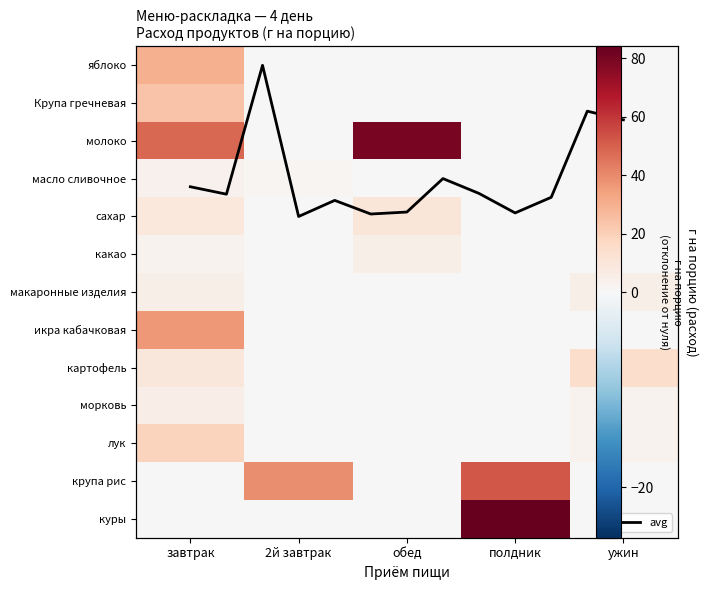

Reading left to right, list all the values displayed in this chart.

яблоко: 36.6	0.0	0.0	0.0	0.0
Крупа гречневая: 30.0	0.0	0.0	0.0	0.0
молоко: 48.0	0.0	80.0	0.0	0.0
масло сливочное: 3.6	1.8	0.0	0.0	0.6
сахар: 9.0	0.0	10.0	0.0	0.0
какао: 3.0	0.0	5.0	0.0	0.0
макаронные изделия: 4.8	0.0	0.0	0.0	4.8
икра кабачковая: 24.0	0.0	0.0	0.0	0.0
картофель: 9.6	0.0	0.0	0.0	15.0
морковь: 5.9	0.0	0.0	0.0	3.0
лук: 18.6	0.0	0.0	0.0	2.9
крупа рис: 0.0	39.0	0.0	52.0	0.0
куры: 0.0	0.0	0.0	84.0	0.0